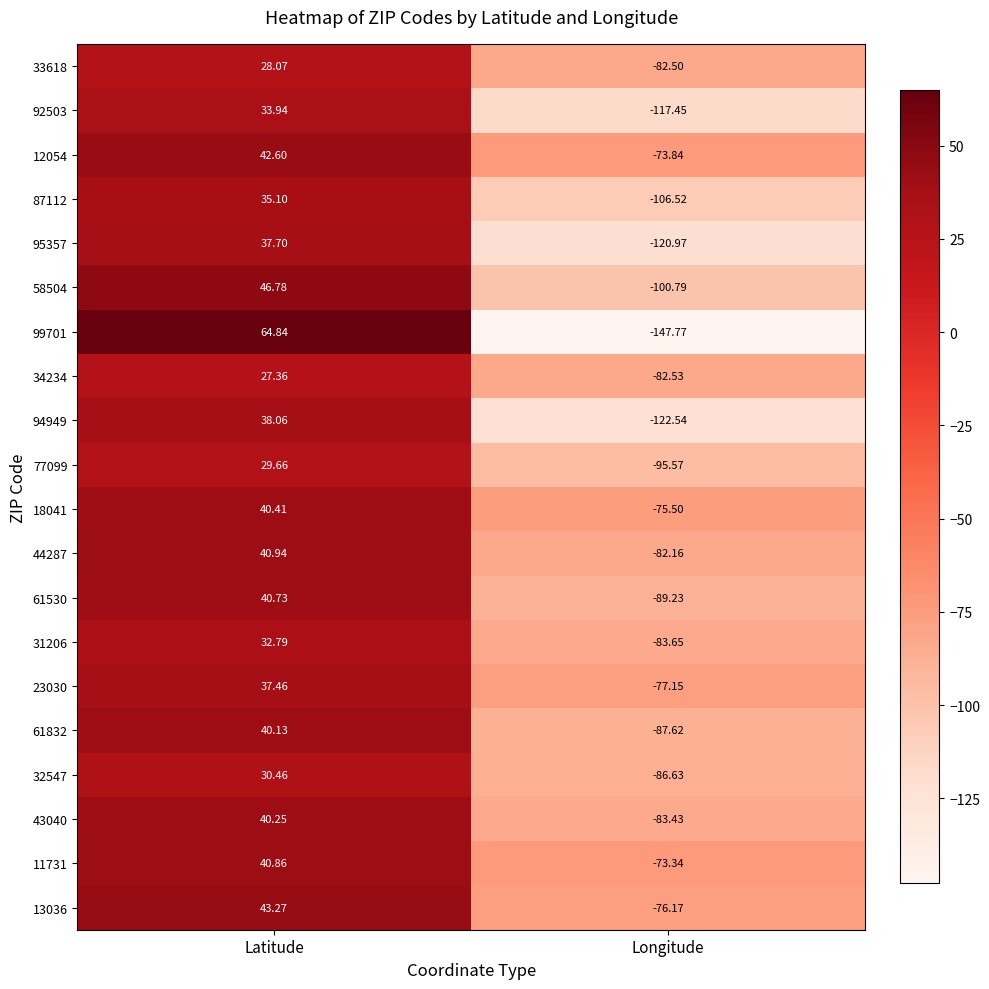

At which category is the sum across all series the highest?

Latitude